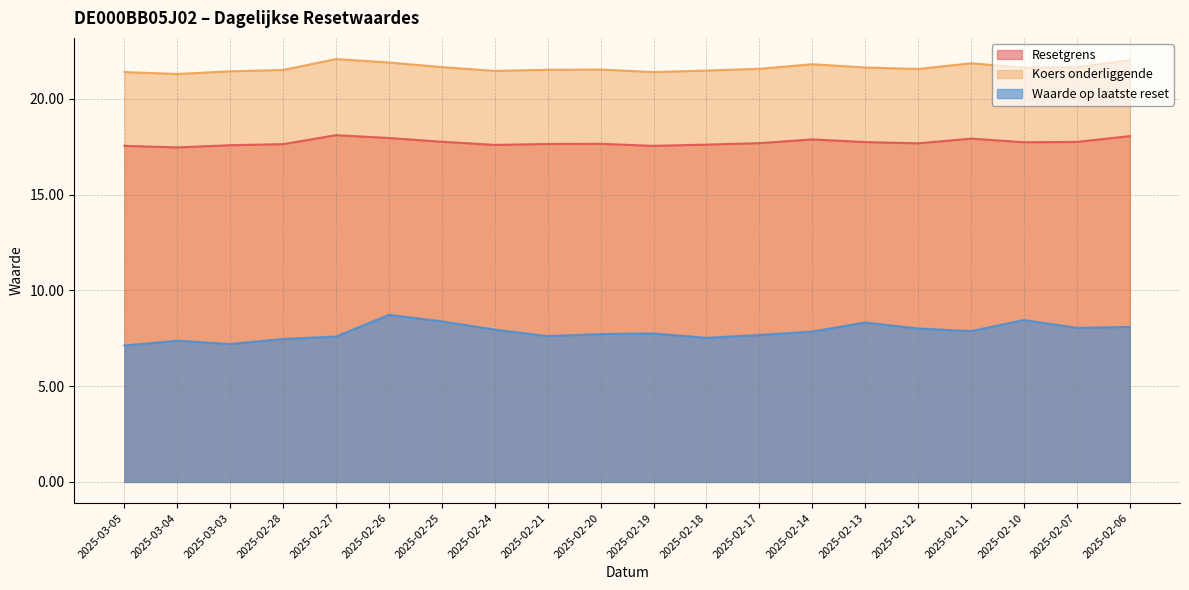

What are all the series names shown in the legend?

Resetgrens, Koers onderliggende, Waarde op laatste reset